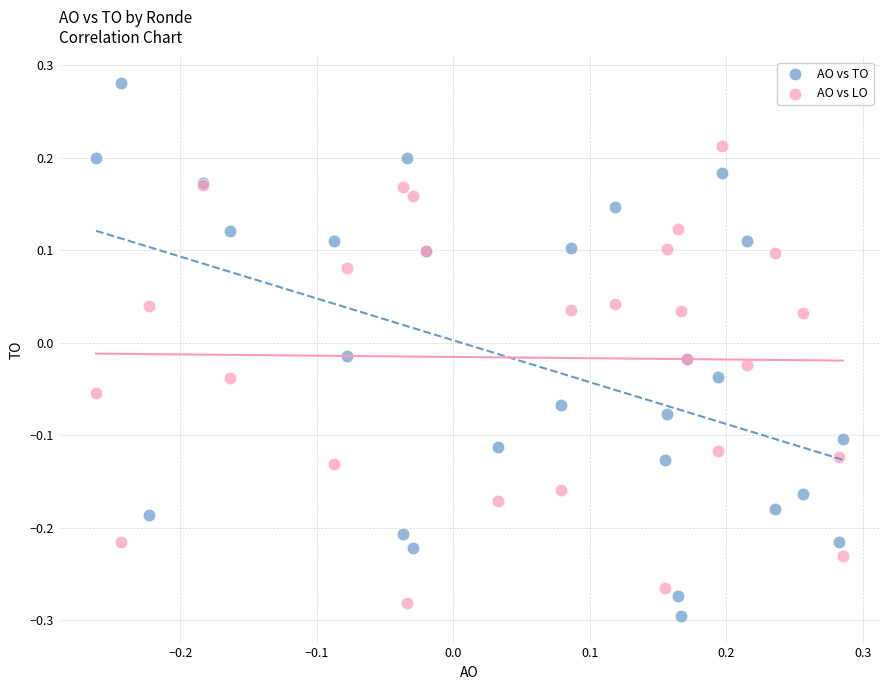

Which series has the largest Y range (max minus min)?

AO vs TO